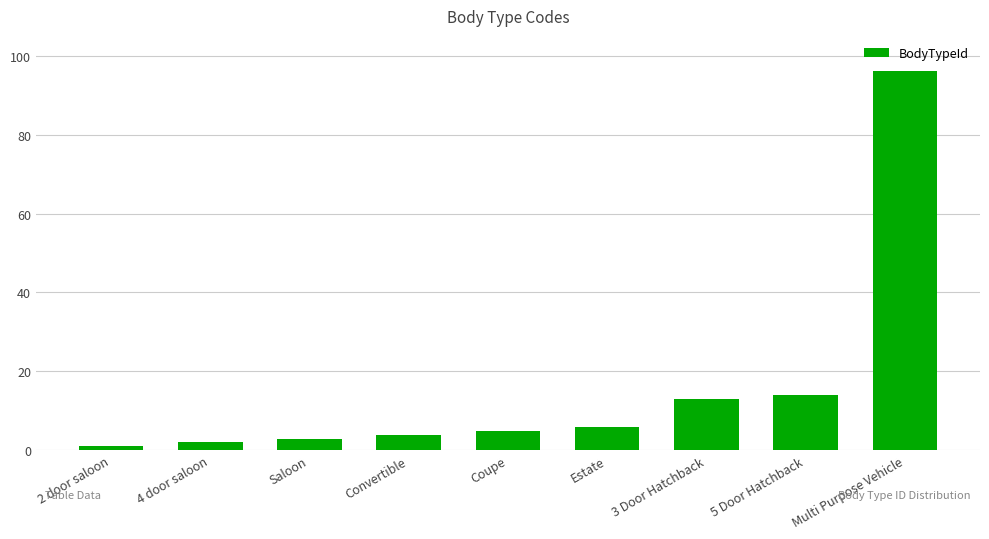

What value does the data have at Estate, to the nearest 5?

5